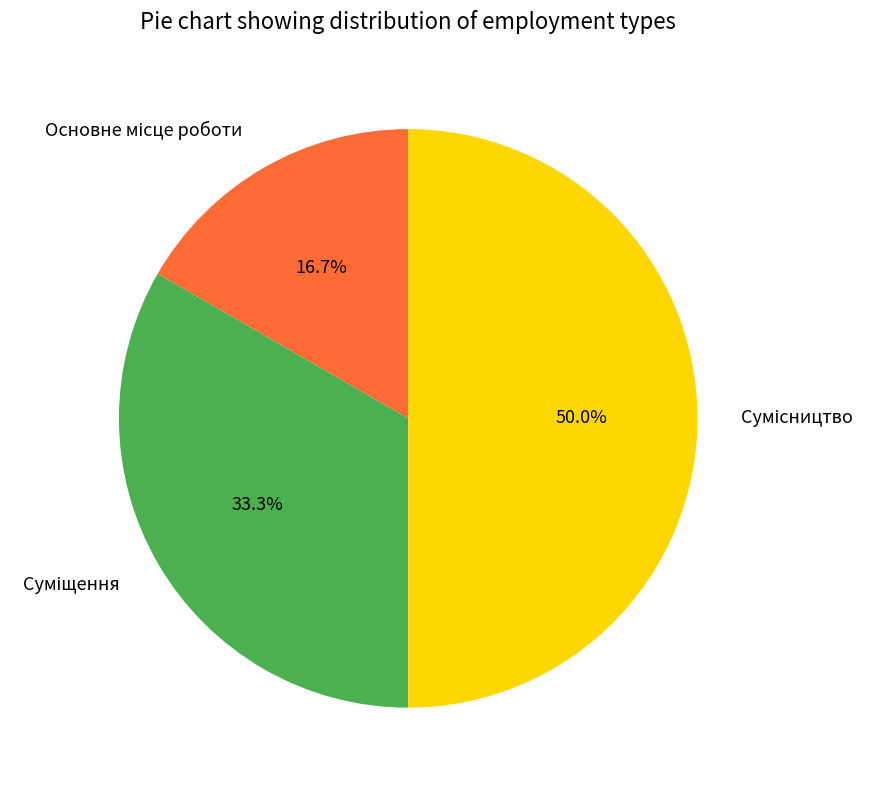

What percentage is the Основне місце роботи slice, to the nearest percent?

17%